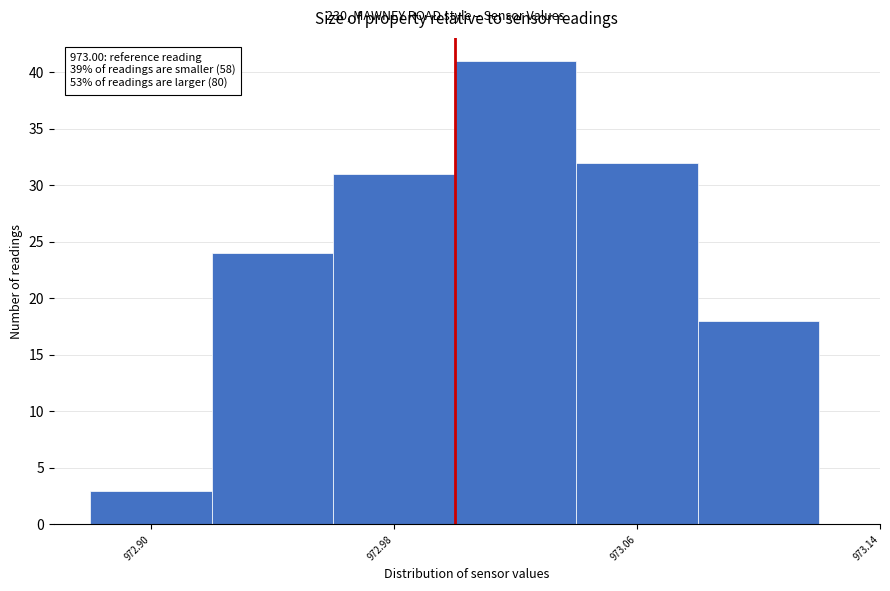

Which range on the x-axis has the tallest bar?

973.00 to 973.04